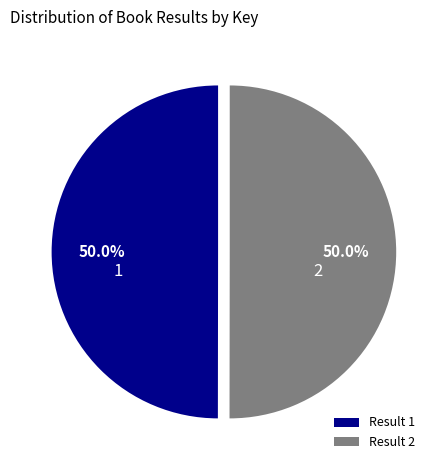

Approximately how many times larger is the value at Result 2 compared to Result 1?

1.0